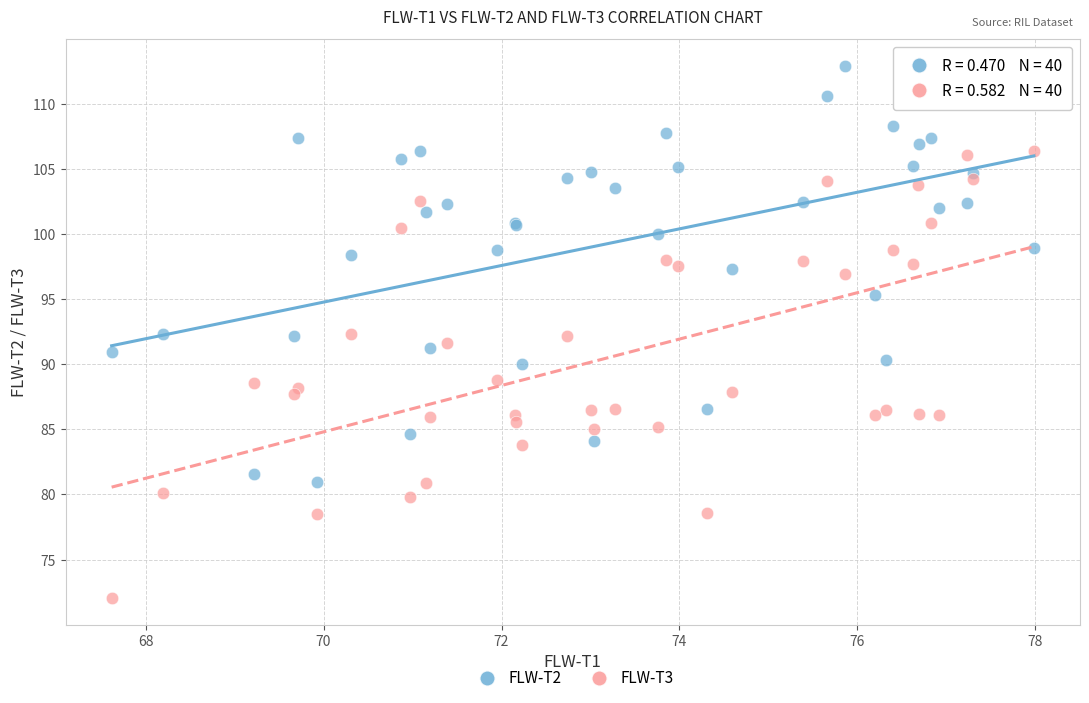

Which series contains the highest Y value?

FLW-T2